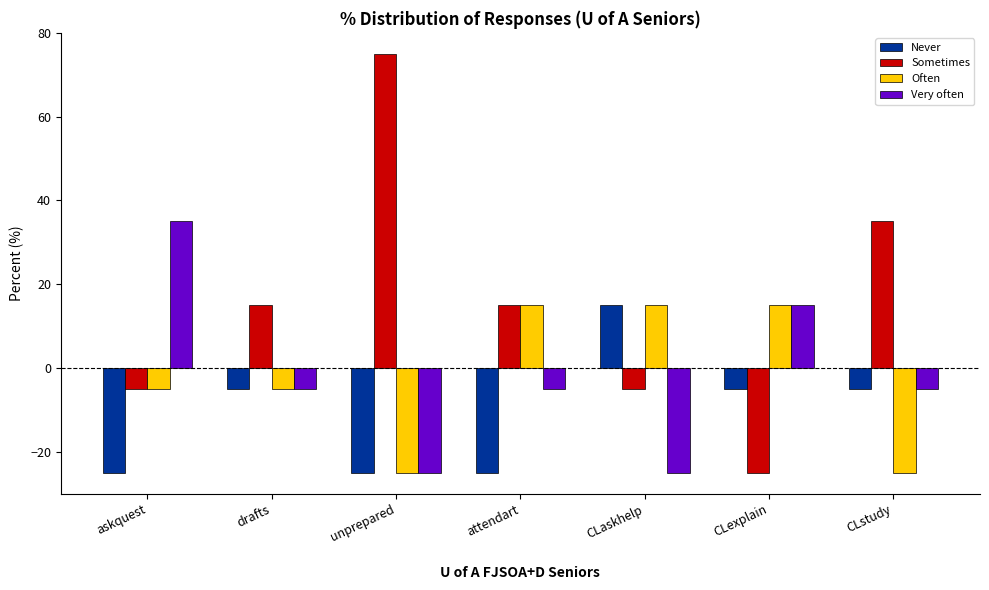

What is the highest value of the Often series?

15